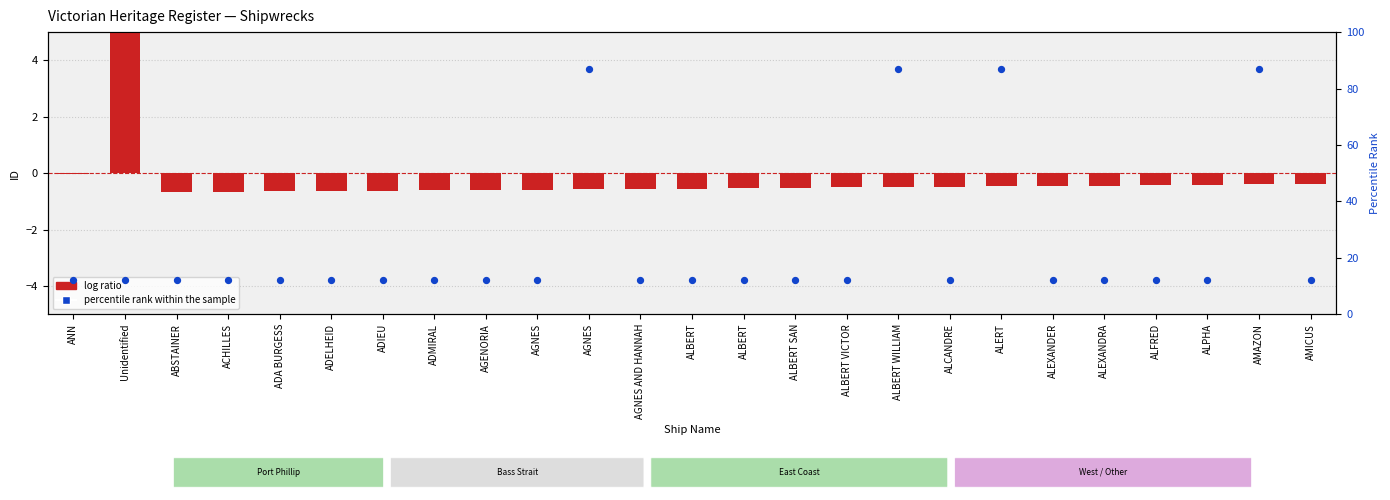

Which series has the largest total across all categories?

percentile rank within the sample